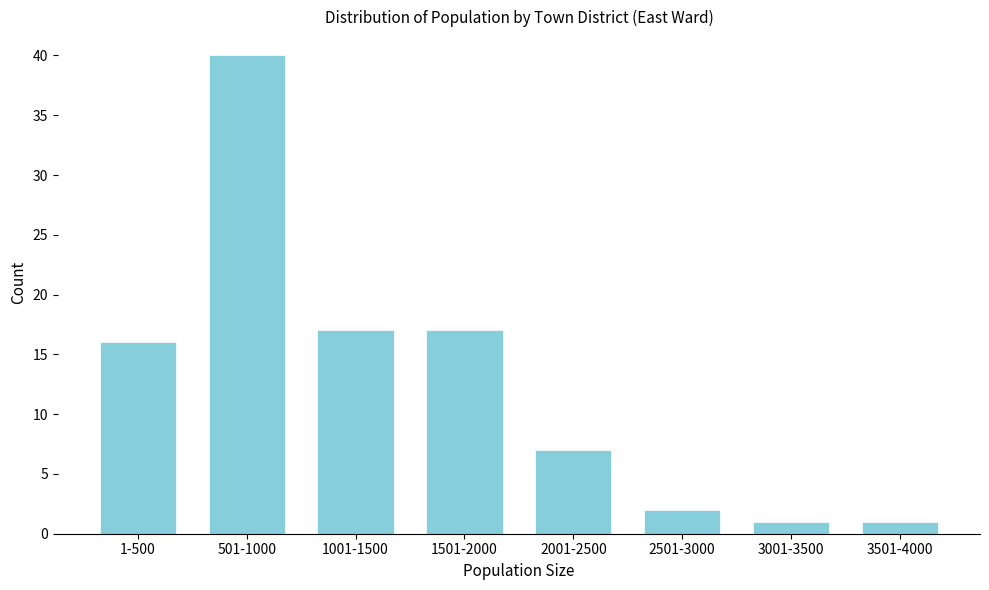

Reading left to right, extract all data points from this chart.

1-500=16	501-1000=40	1001-1500=17	1501-2000=17	2001-2500=7	2501-3000=2	3001-3500=1	3501-4000=1